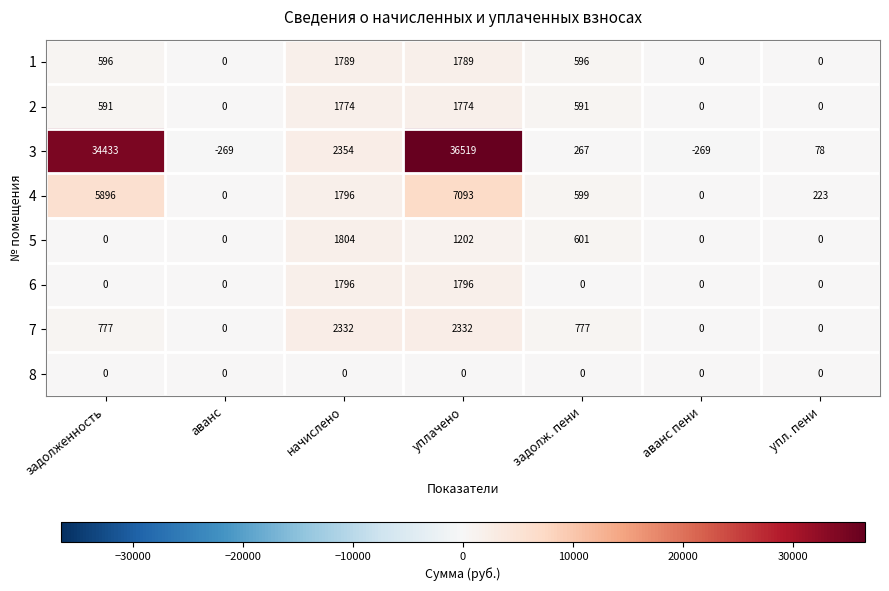

How many 6 values are between 0 and 1796?

7